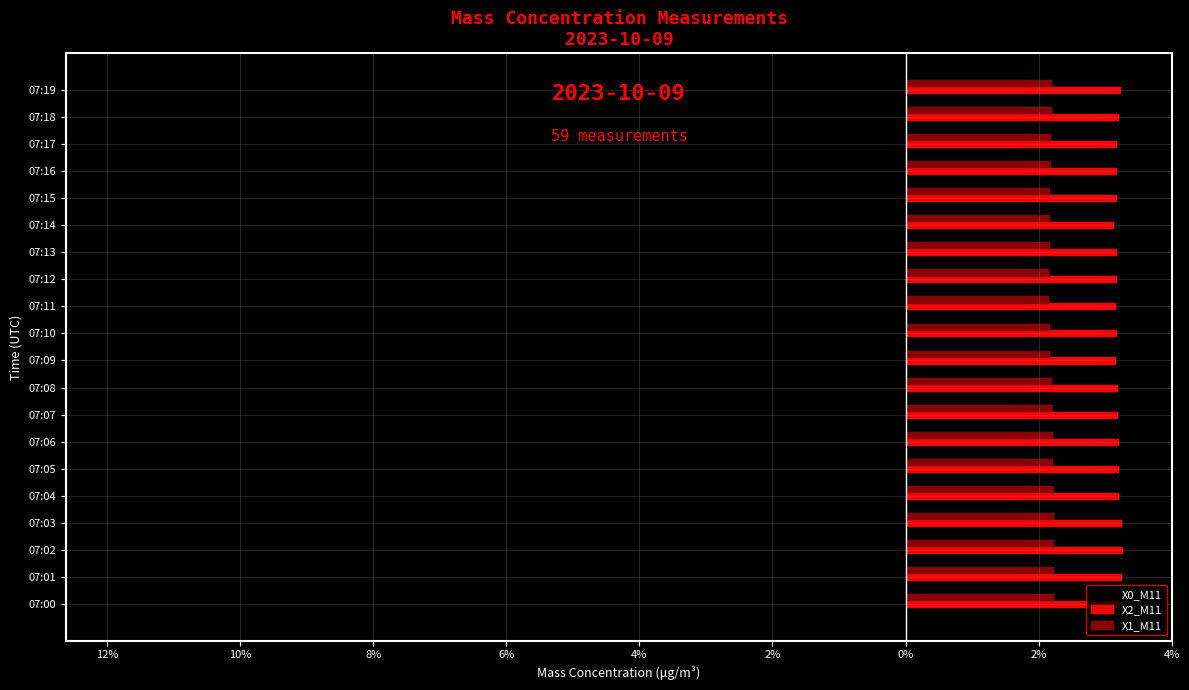

What are all the series names shown in the legend?

X0_M11, X2_M11, X1_M11